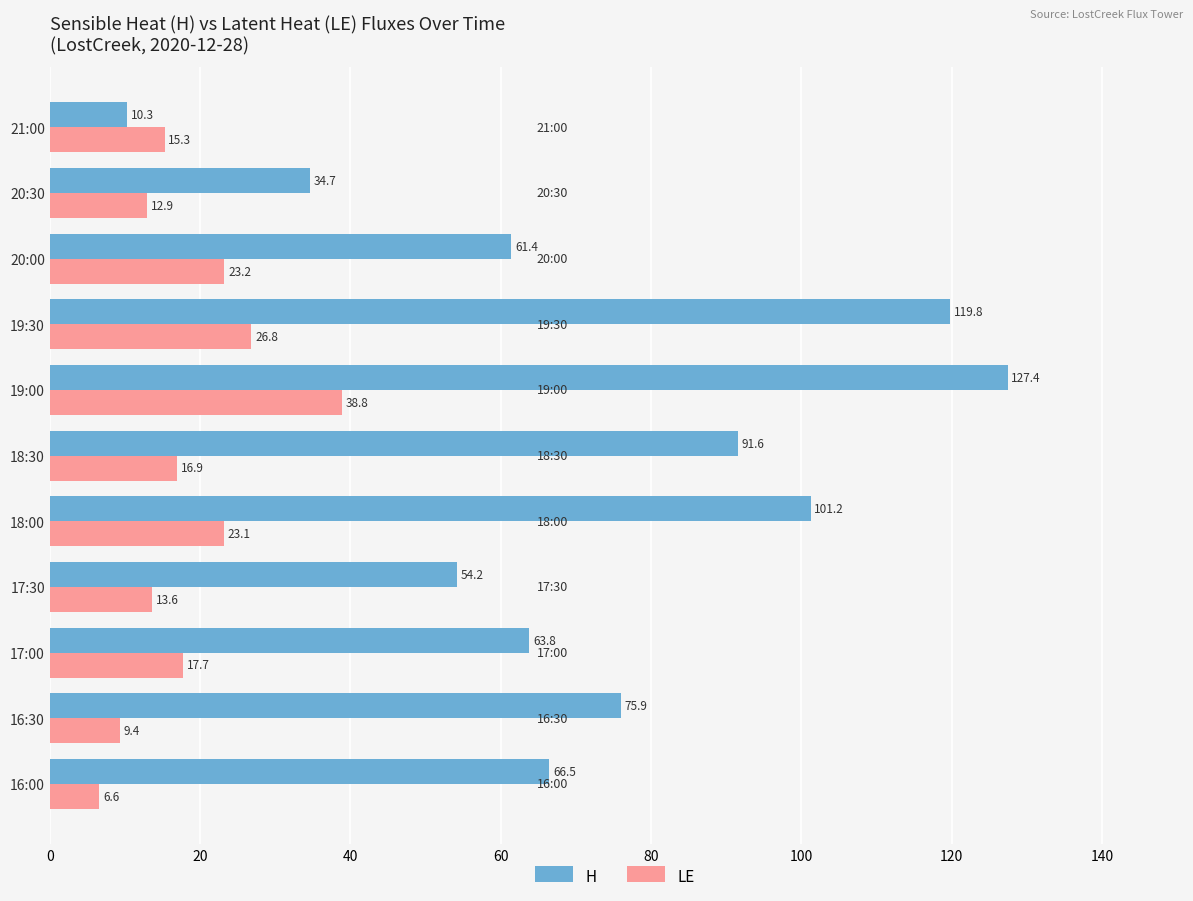

At how many categories does at least one series exceed 34?

10